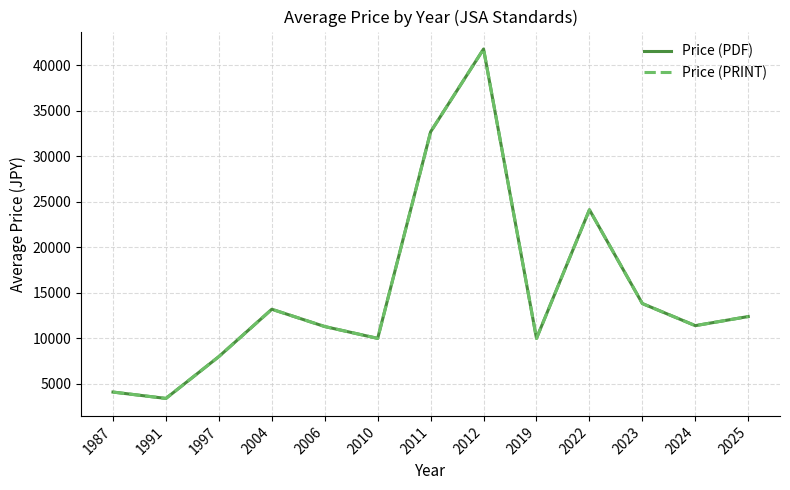

Which series changed the most between 1987 and 2022?

Price (PDF)